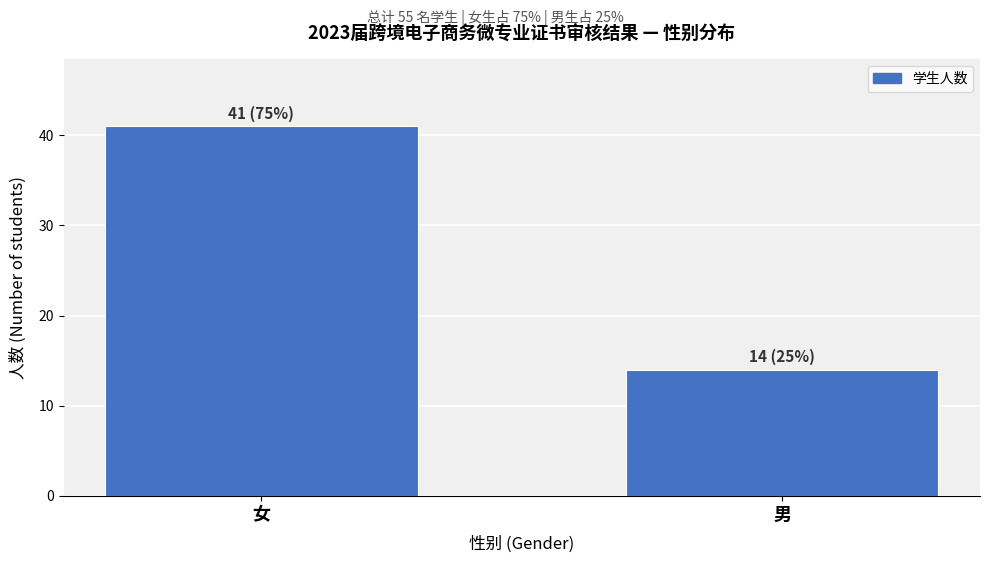

Reading left to right, list all the values displayed in this chart.

41	14